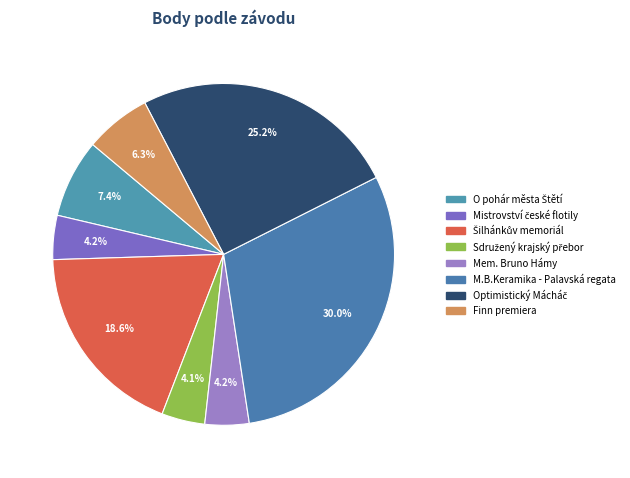

How many slices are in this pie chart?

8